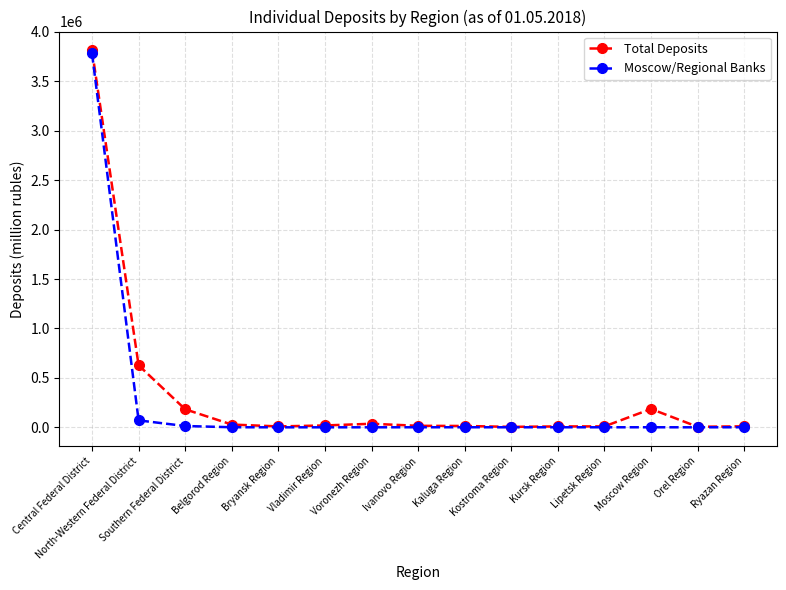

What is the difference between the highest and lowest values at Moscow Region?

185262